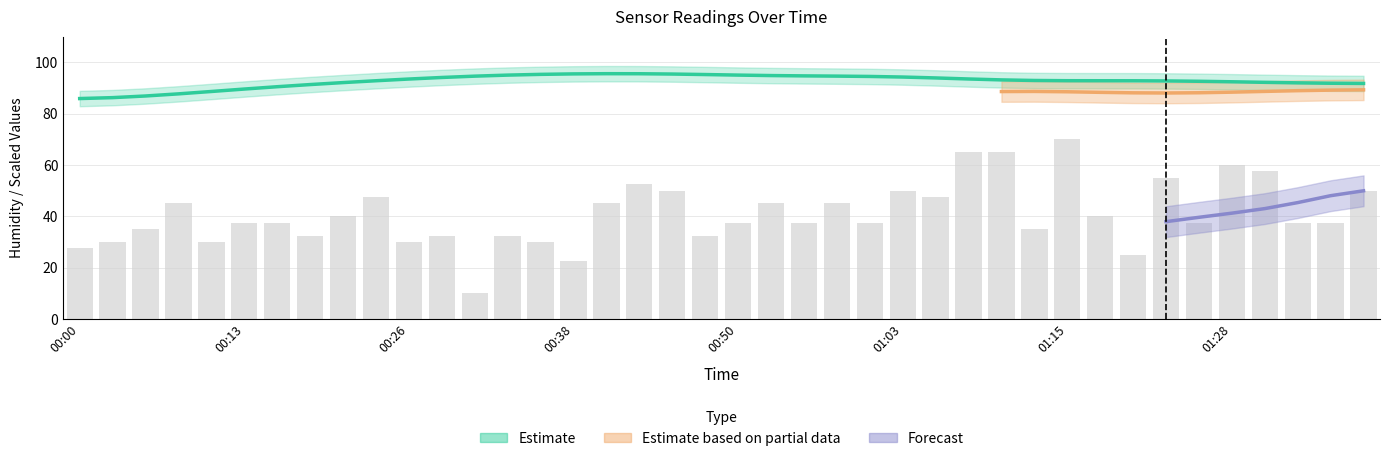

What is the greatest value displayed?

95.8